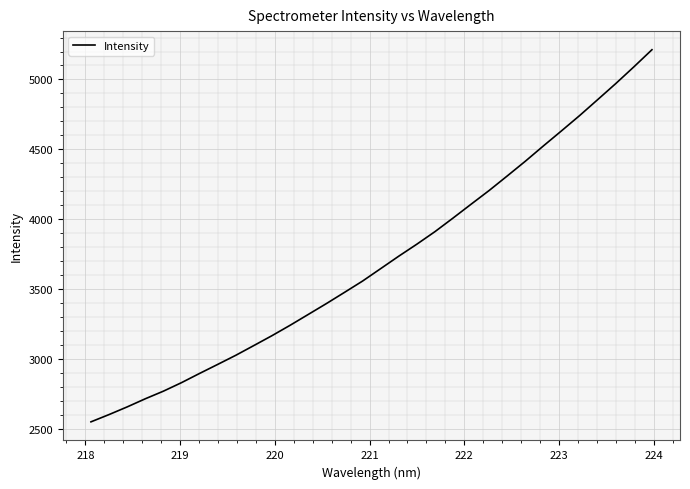

True or false: there are more than 1 points higher than both neighbors.

False